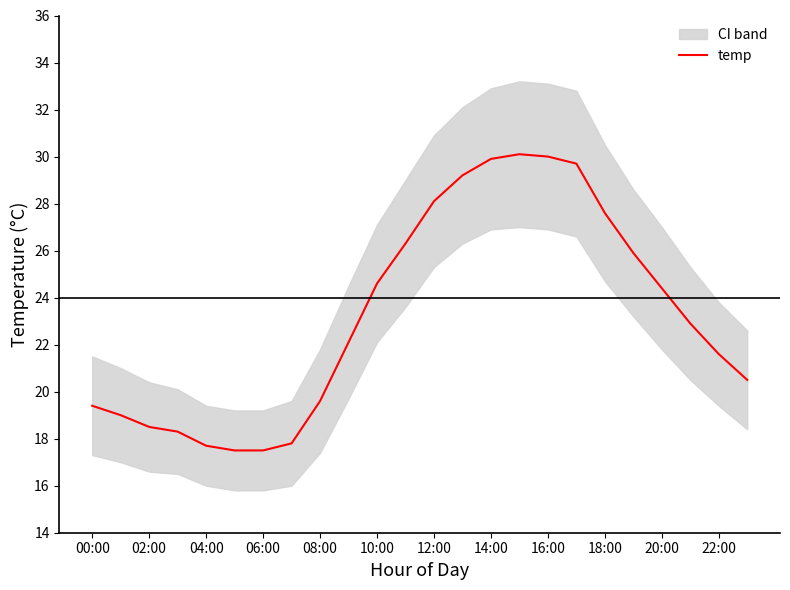

What is the smallest value displayed?

17.5